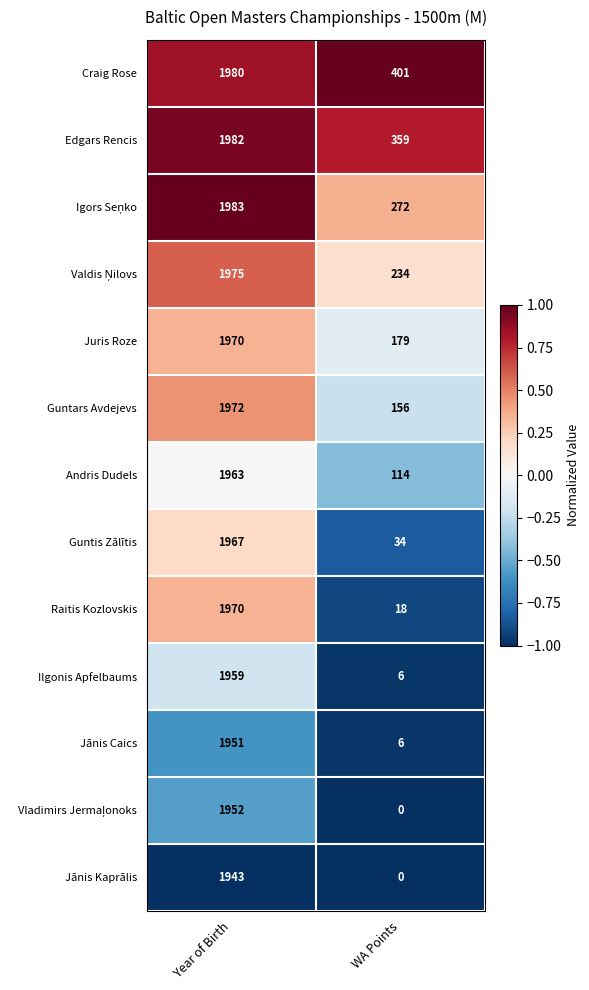

What is the smallest value displayed?

0